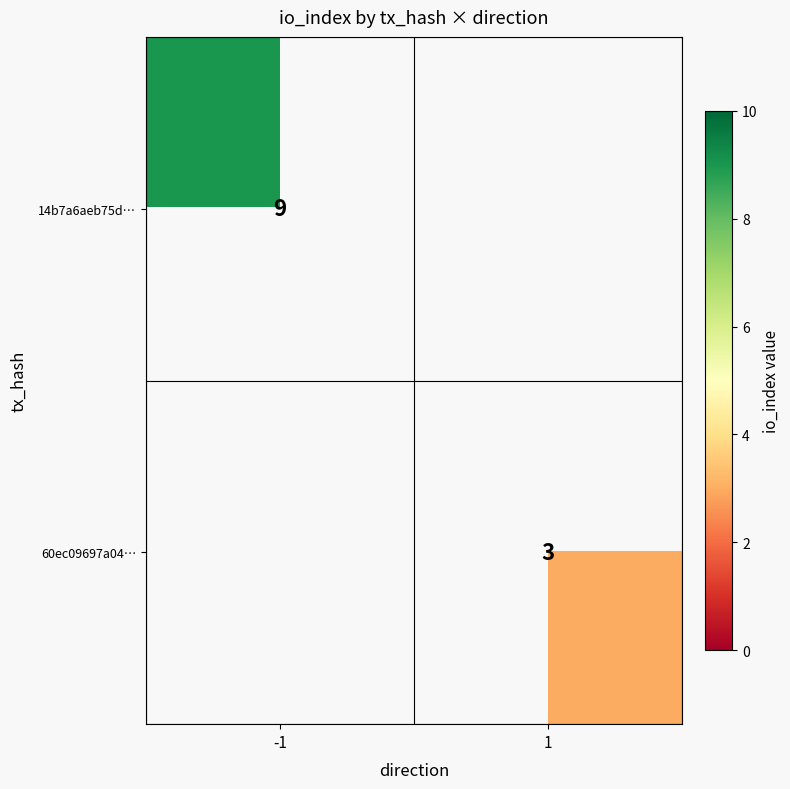

At which category does the chart reach its peak across all series?

-1